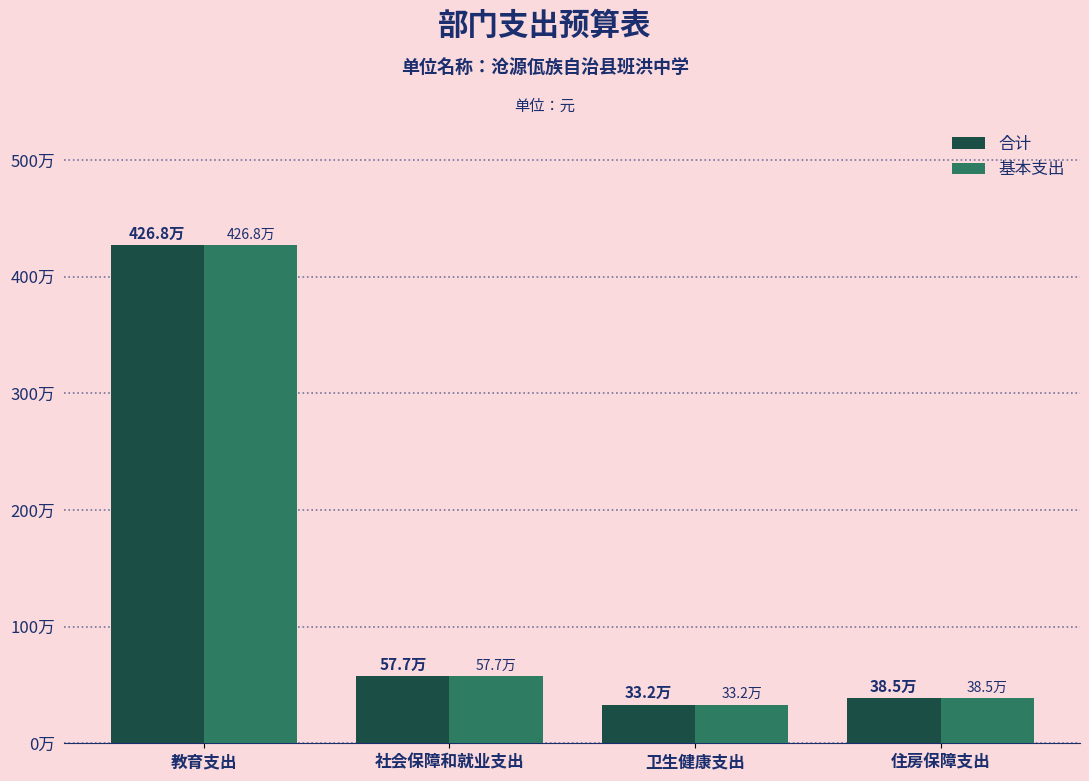

Reading left to right, what are all the values shown in this chart?

合计: 教育支出=4267676.9	社会保障和就业支出=576781.0	卫生健康支出=331903.9	住房保障支出=384520.7
基本支出: 教育支出=4267676.9	社会保障和就业支出=576781.0	卫生健康支出=331903.9	住房保障支出=384520.7